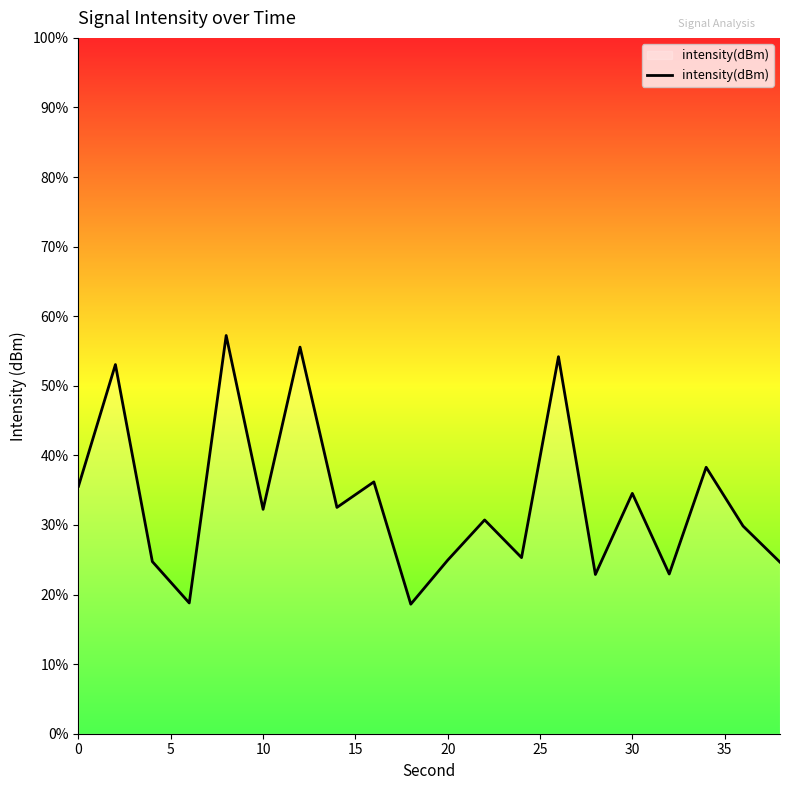

Count the number of categories in the chart.

20